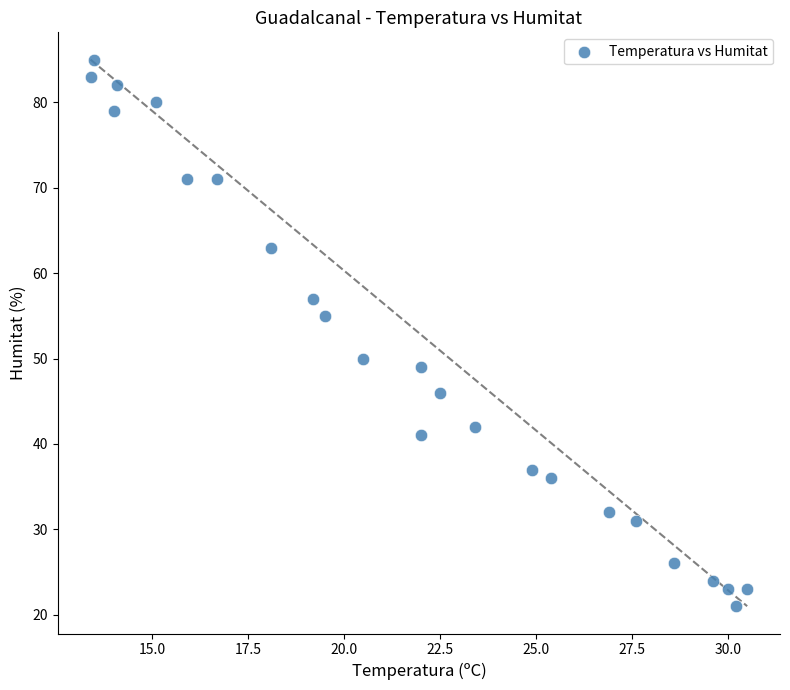

What is the range of Y values (max minus min)?

64